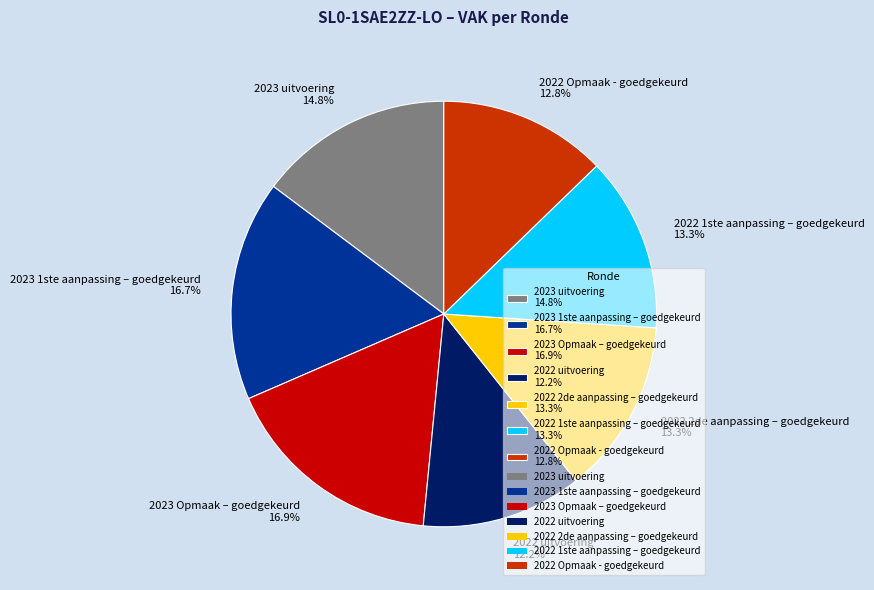

Which slice is the smallest?

2022 uitvoering